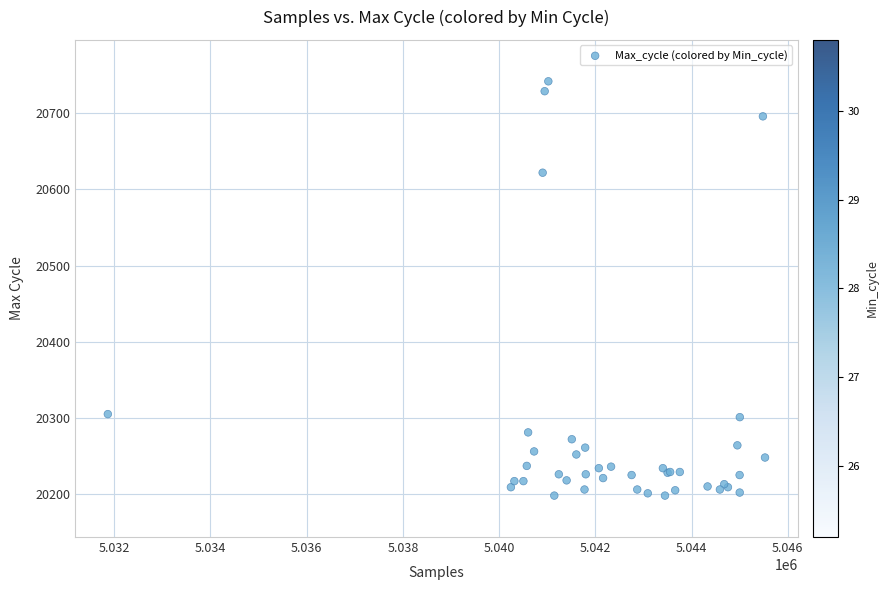

What Y value in the scatter plot is closest to 20470?

20622